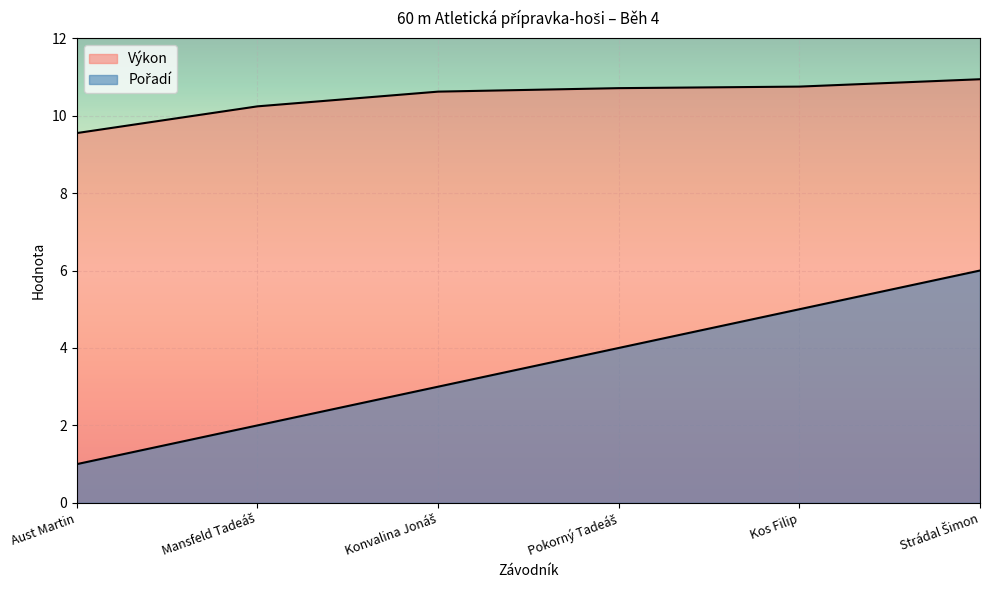

What is the difference between the second highest and second lowest values in the Pořadí series?

3.0